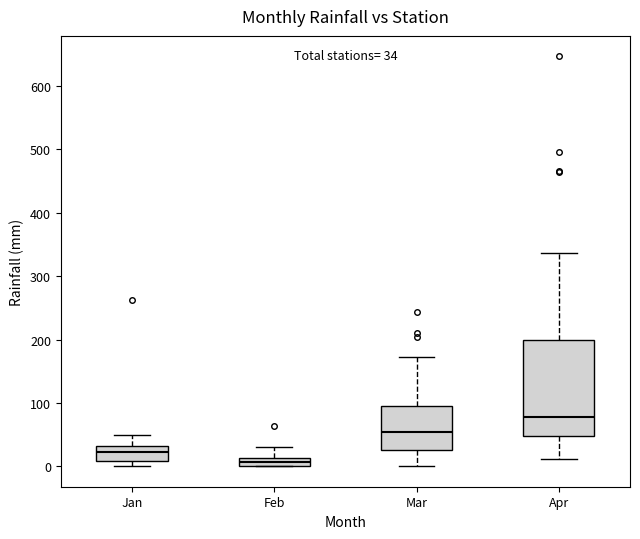

Which box is the tallest, from its lower edge to its upper edge?

Apr